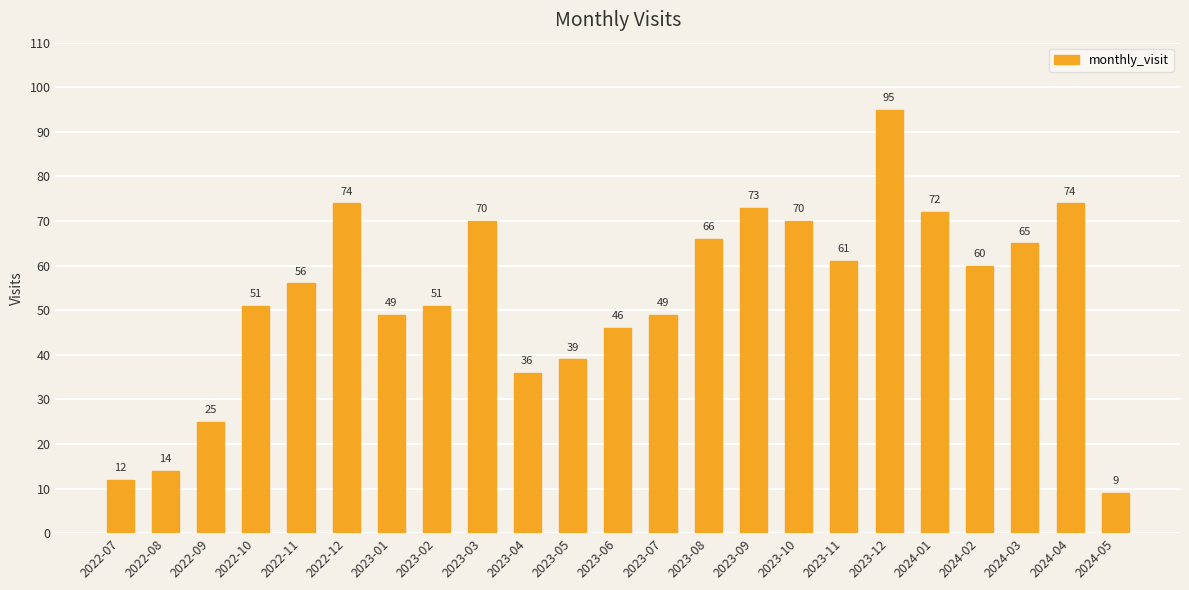

Reading left to right, what are all the values shown in this chart?

2022-07=12	2022-08=14	2022-09=25	2022-10=51	2022-11=56	2022-12=74	2023-01=49	2023-02=51	2023-03=70	2023-04=36	2023-05=39	2023-06=46	2023-07=49	2023-08=66	2023-09=73	2023-10=70	2023-11=61	2023-12=95	2024-01=72	2024-02=60	2024-03=65	2024-04=74	2024-05=9